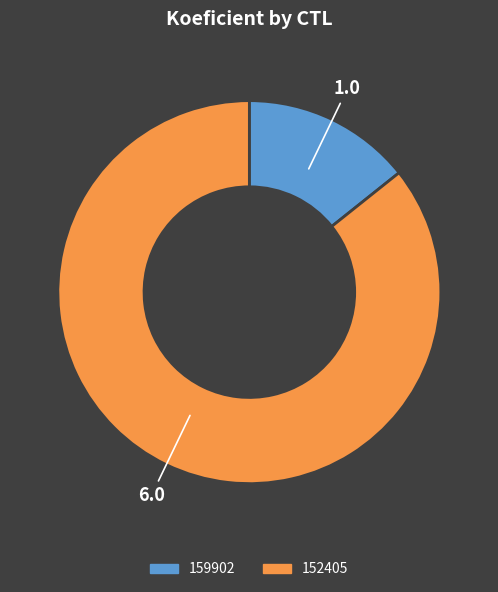

Does 152405 represent more than half of the total?

Yes